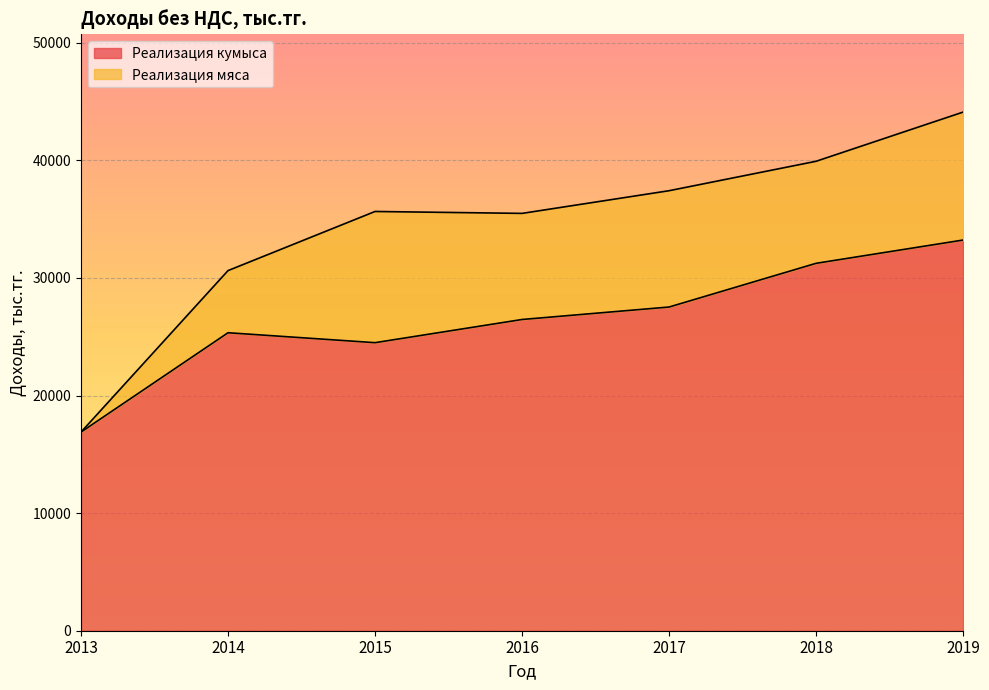

How many points are higher than both their immediate neighbors (excluding endpoints)?

1